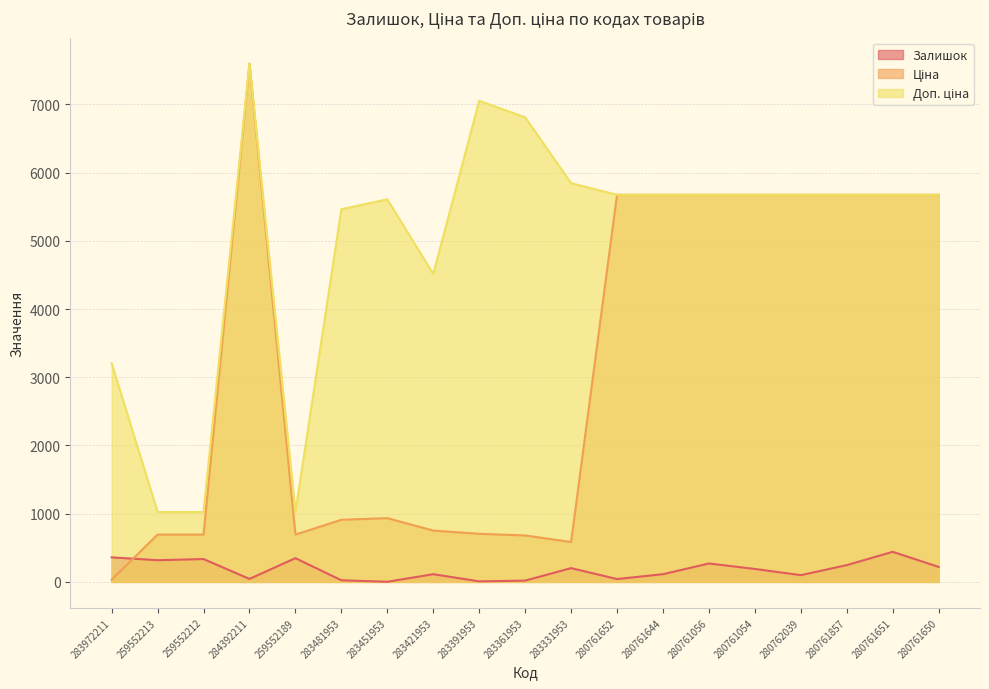

True or false: Доп. ціна and Ціна cross at least once.

False